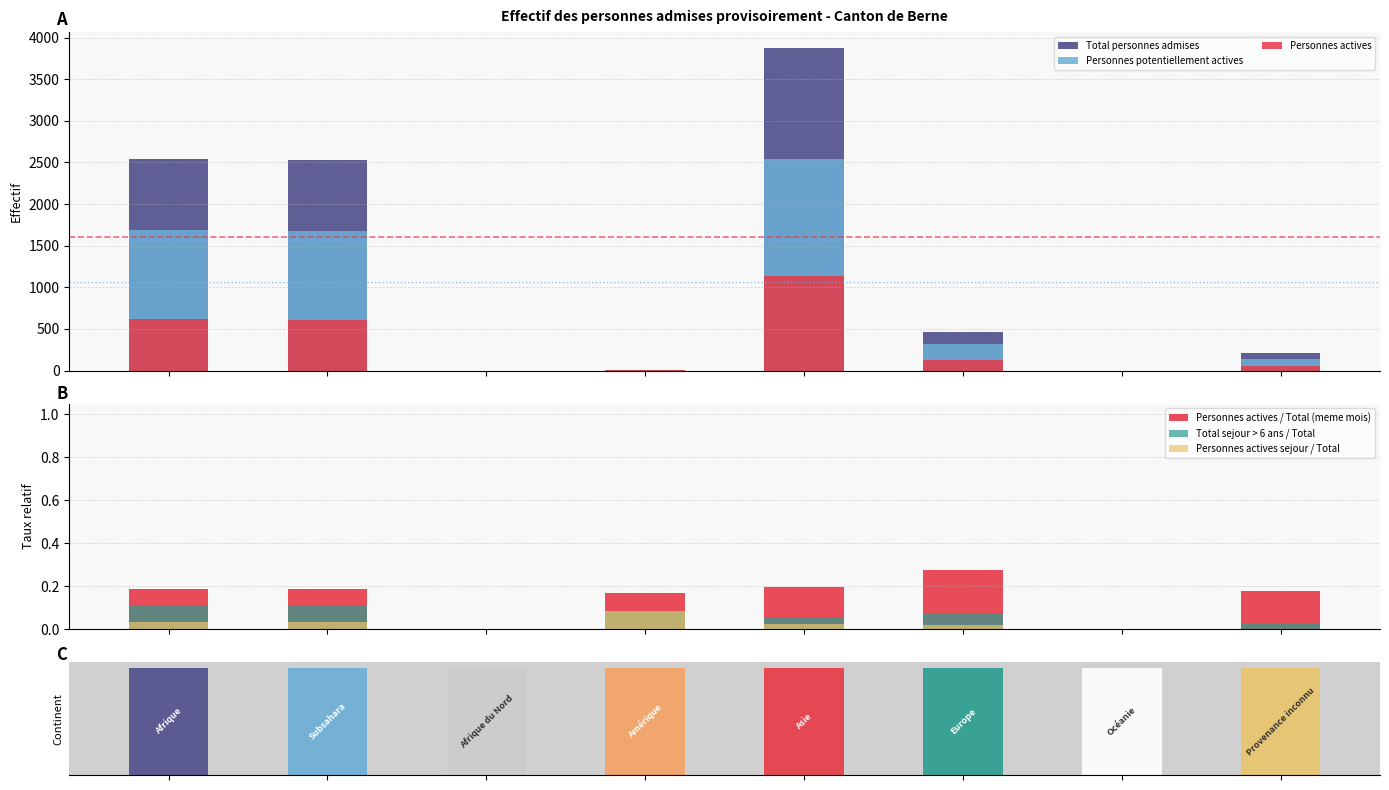

Count the number of categories in the chart.

8